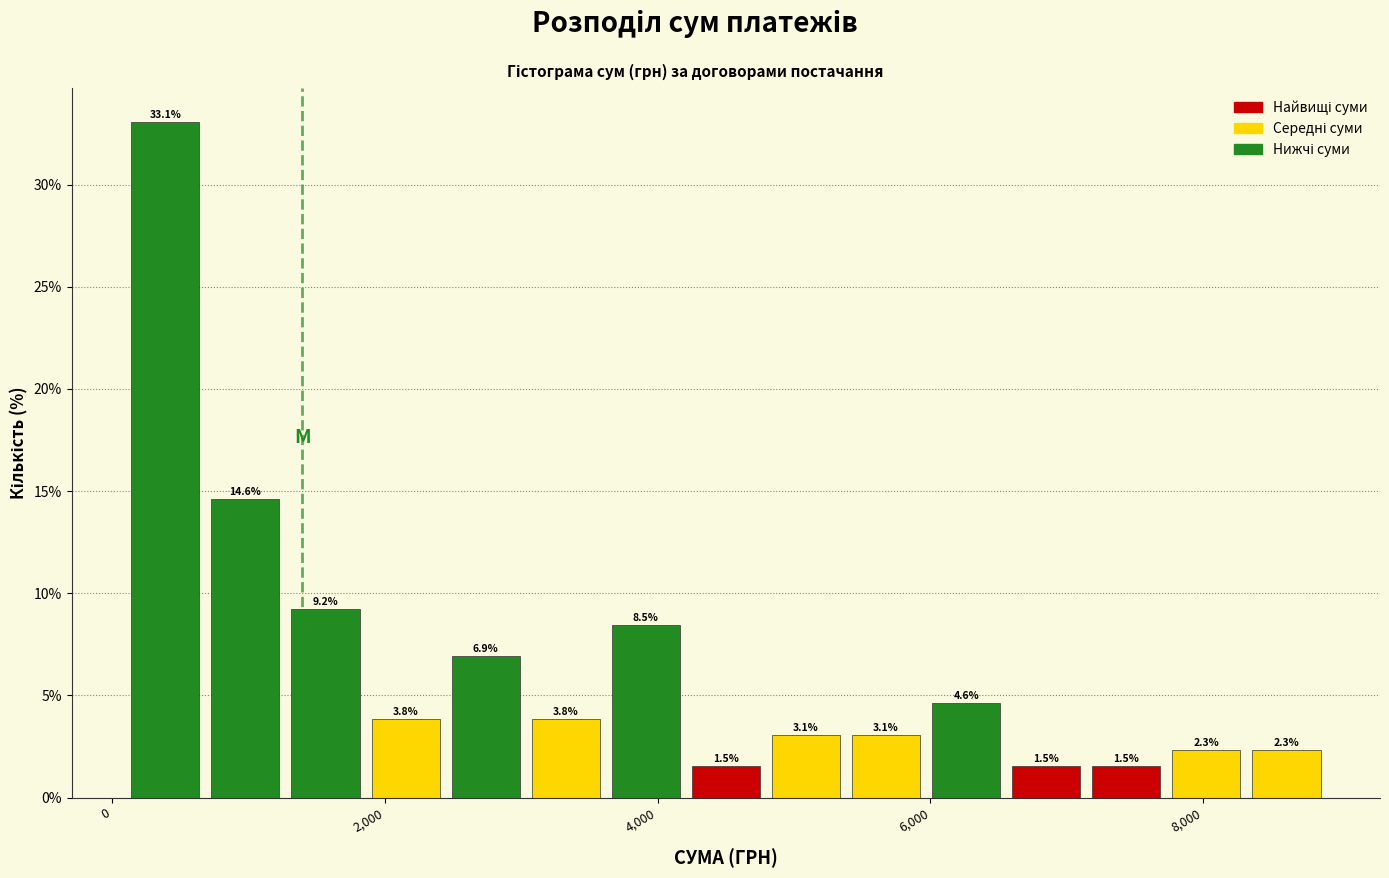

Around what value on the x-axis is the tallest bar? Give the approximate position of its centre, as read against the axis.

400